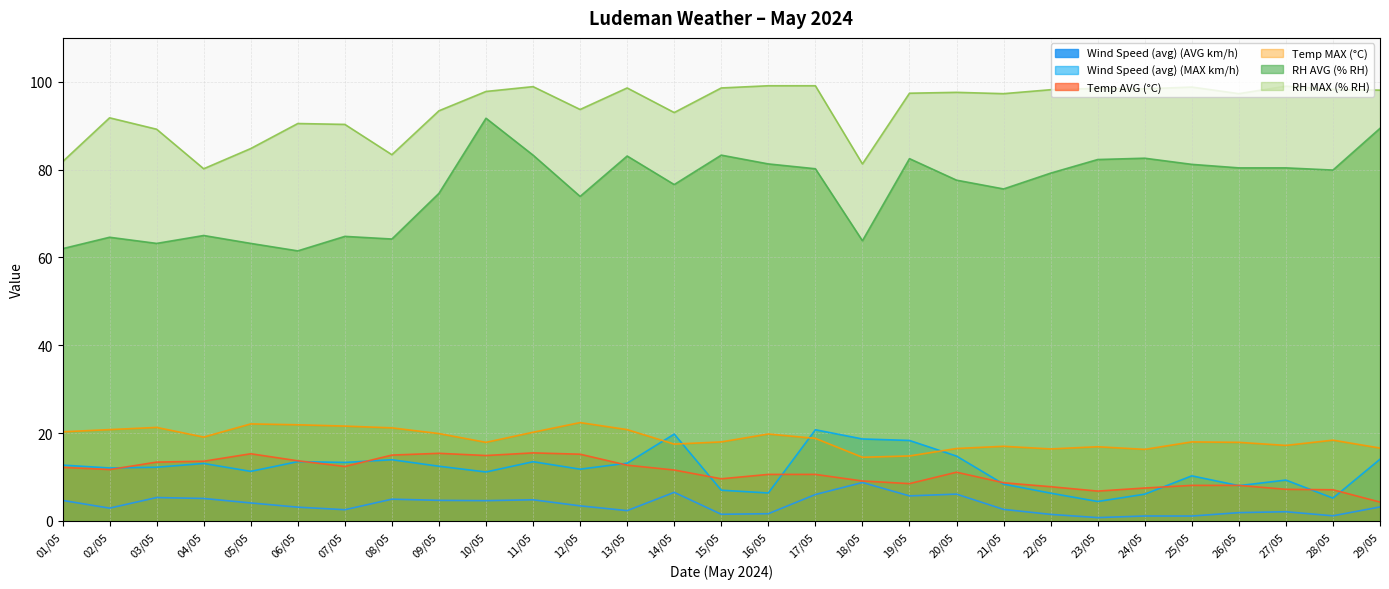

At which label does RH AVG (% RH) reach its minimum?

06/05